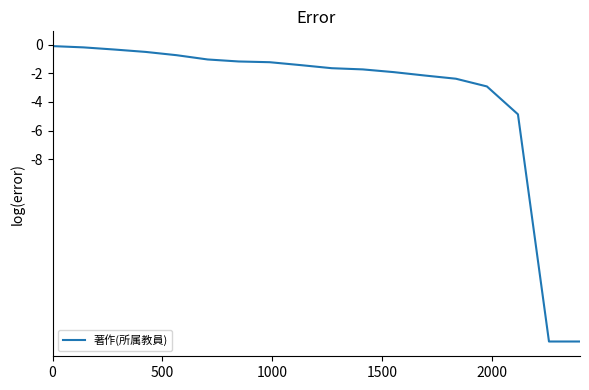

What is the sum of all values?

-65.7